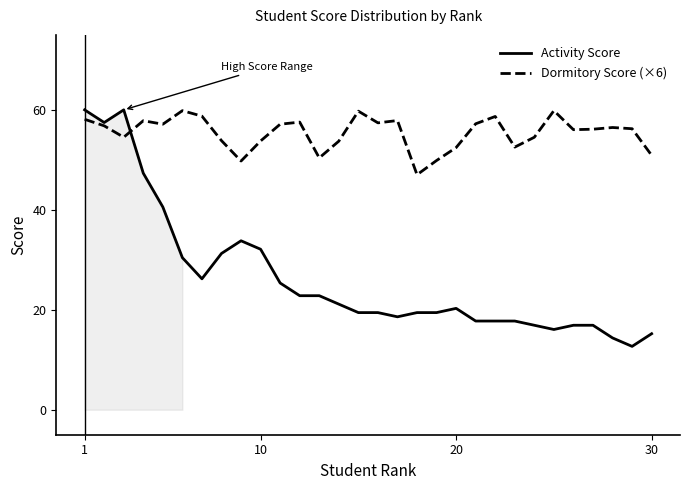

What is the value of the Dormitory Score (×6) point at the 26th from the left?

56.0